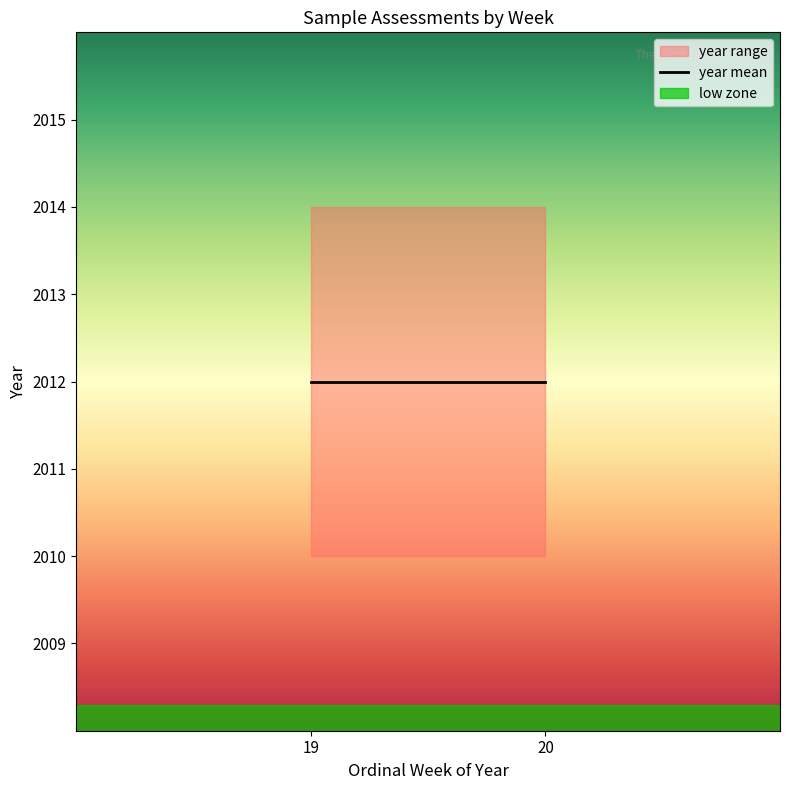

What is the sum of all values?

20120